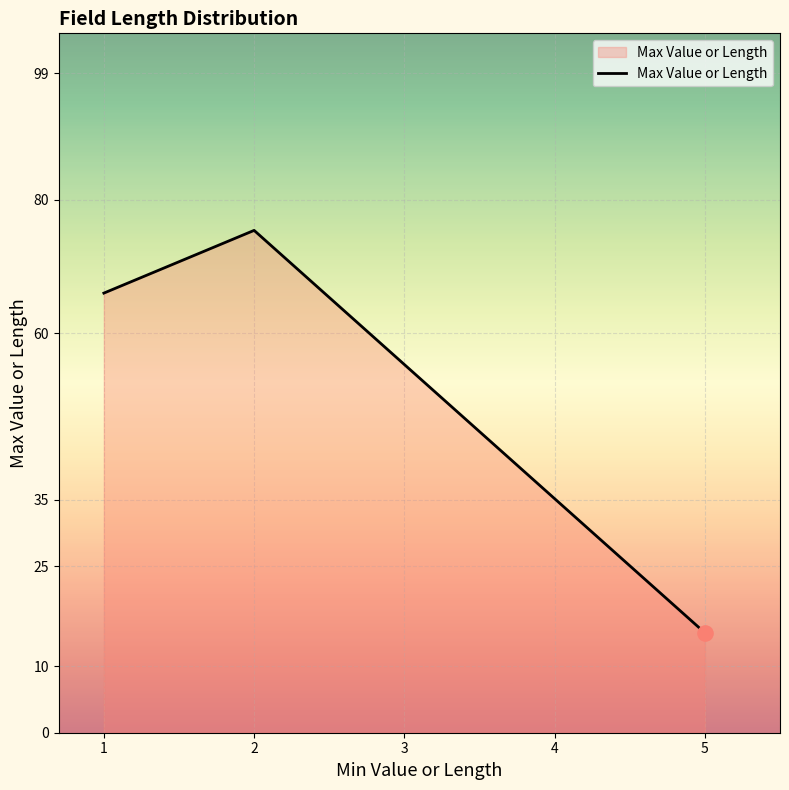

What is the change in value from 1 to 5?

-51.0